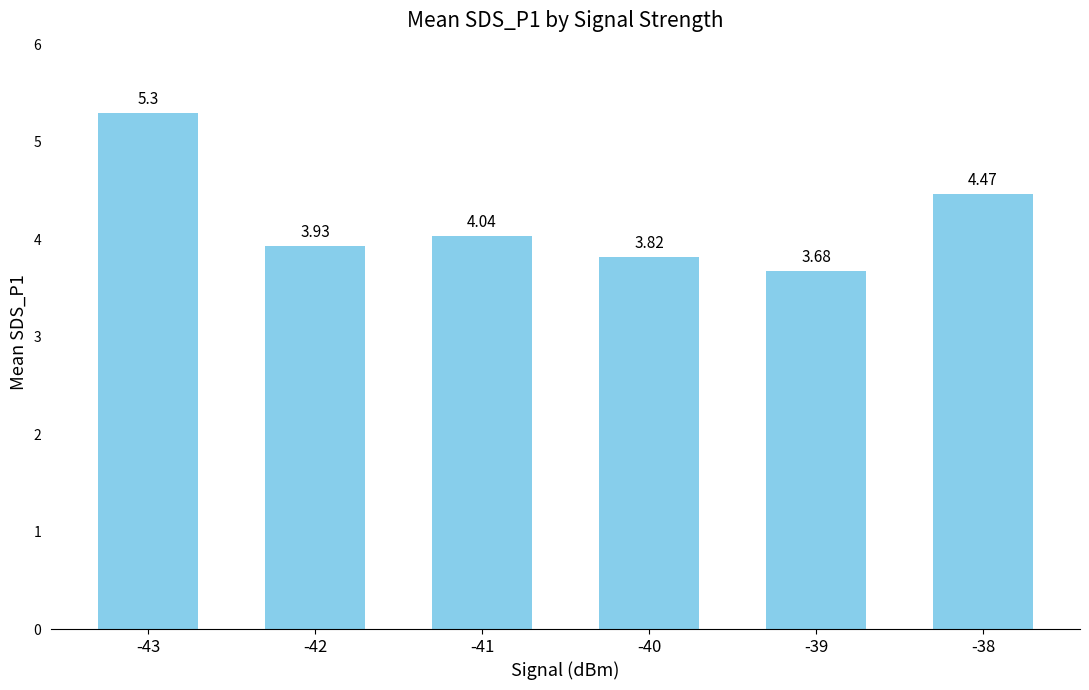

List the labels in order of value, largest first.

-43, -38, -41, -42, -40, -39